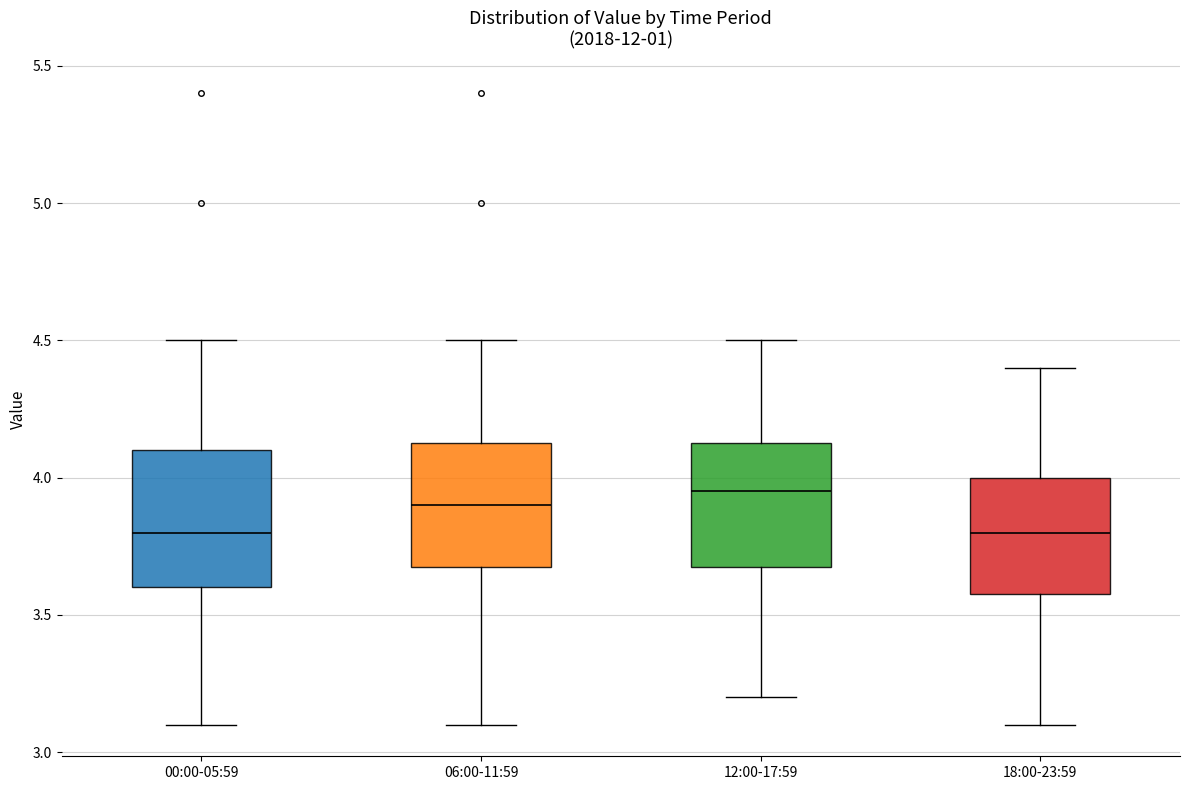

Reading left to right, read every box against the y-axis: the position of its median line, the range the box covers, and the ends of its whiskers. The values are not printed on the chart, so give them approximately, as read against the axis.

00:00-05:59: median 3.80, box 3.60 to 4.10, whiskers 3.10 to 4.50
06:00-11:59: median 3.90, box 3.70 to 4.15, whiskers 3.10 to 4.50
12:00-17:59: median 3.95, box 3.70 to 4.15, whiskers 3.20 to 4.50
18:00-23:59: median 3.80, box 3.60 to 4.00, whiskers 3.10 to 4.40